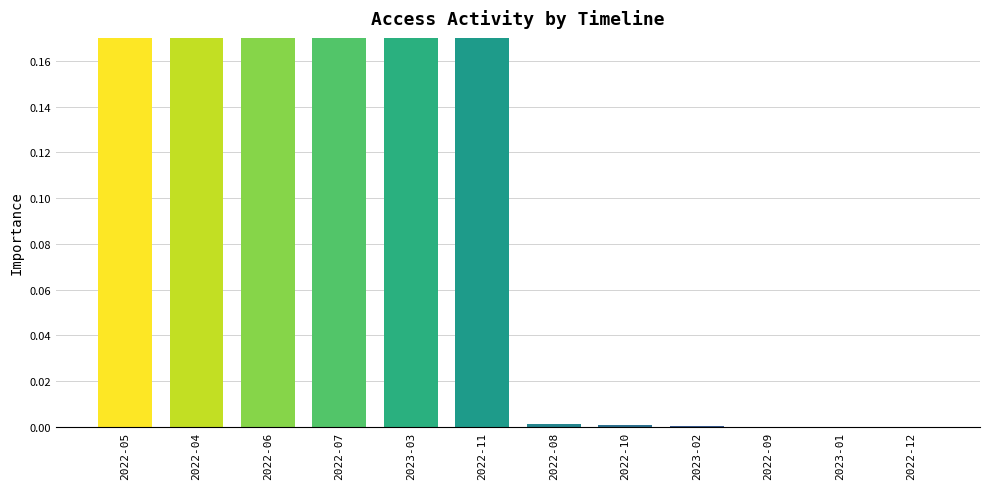

What is the average value?

0.2